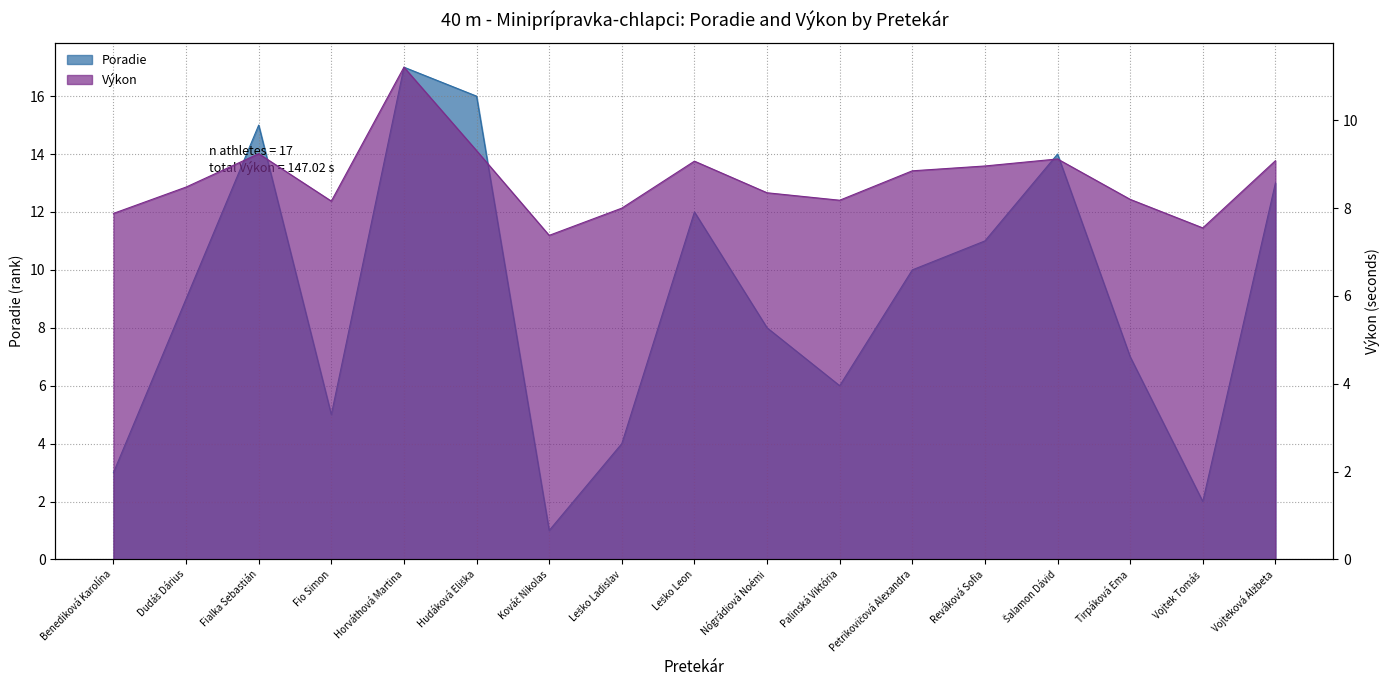

Count the number of categories in the chart.

17